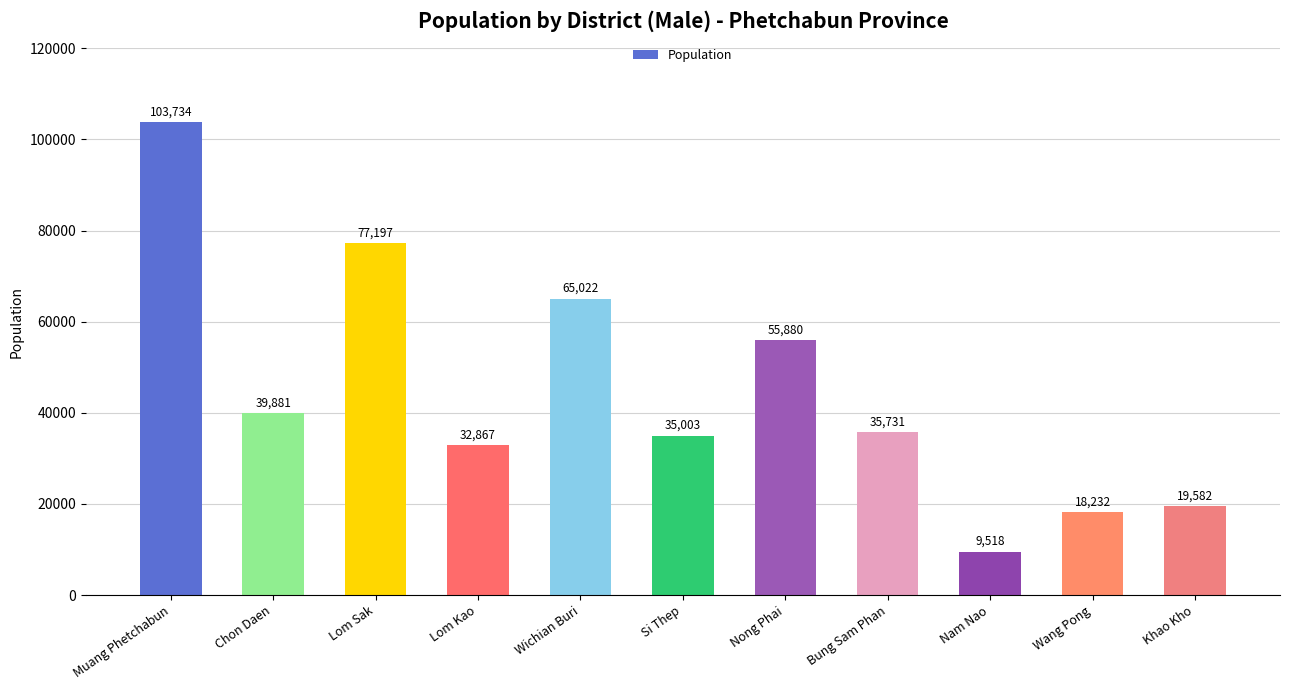

Reading right to left, transcribe all the data shown in this chart.

Khao Kho=19582	Wang Pong=18232	Nam Nao=9518	Bung Sam Phan=35731	Nong Phai=55880	Si Thep=35003	Wichian Buri=65022	Lom Kao=32867	Lom Sak=77197	Chon Daen=39881	Muang Phetchabun=103734